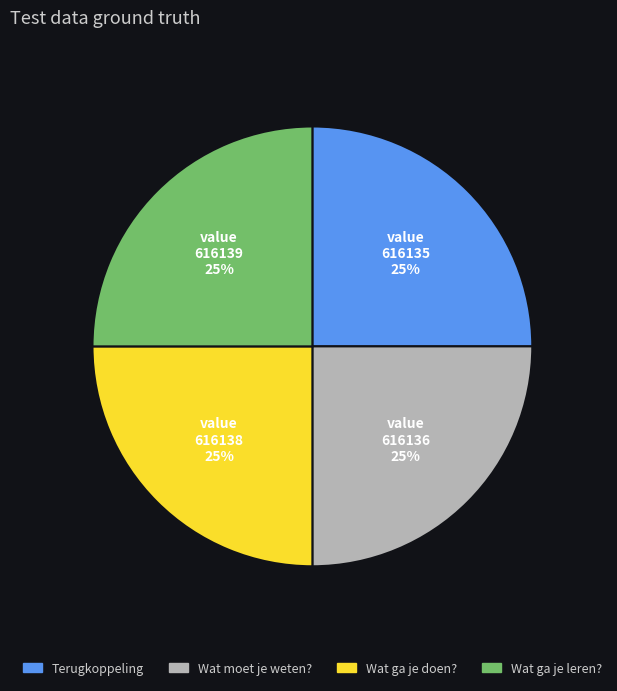

To the nearest percent, what is the average slice percentage?

25%